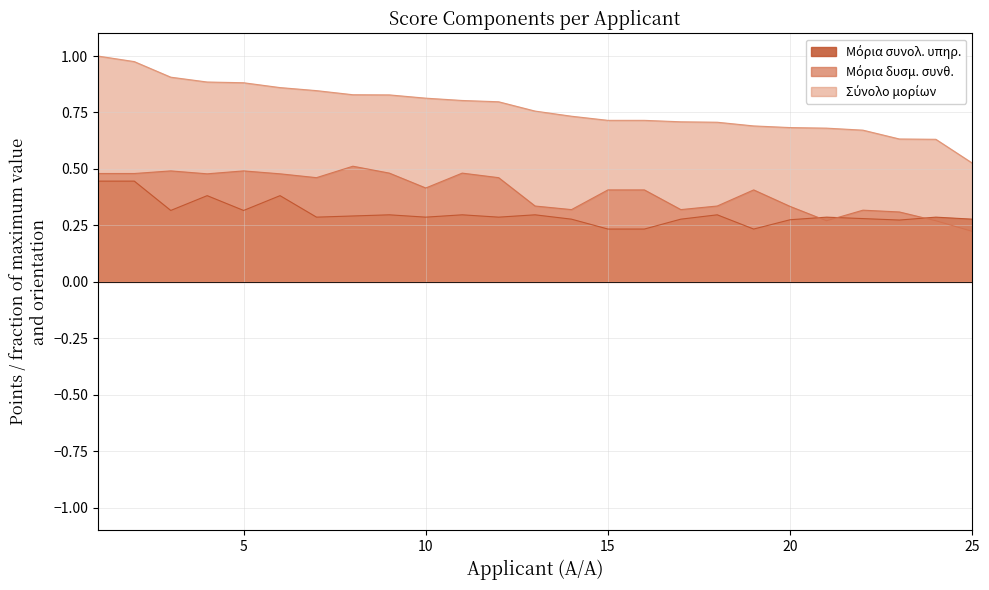

Which has a higher value, 8 or 10?

8